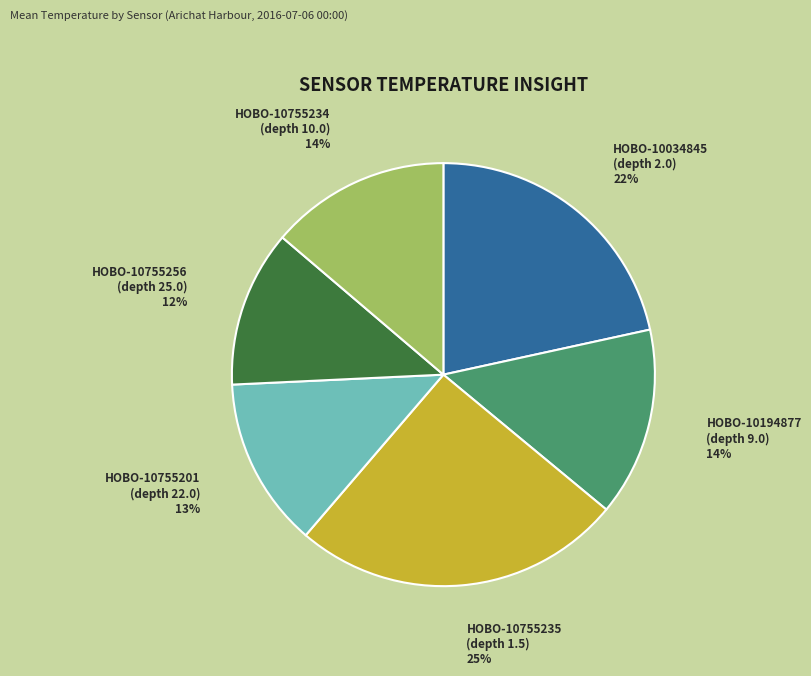

Is the sum of HOBO-10755235 (depth 1.5) 25% and HOBO-10194877 (depth 9.0) 14% greater than half?

No